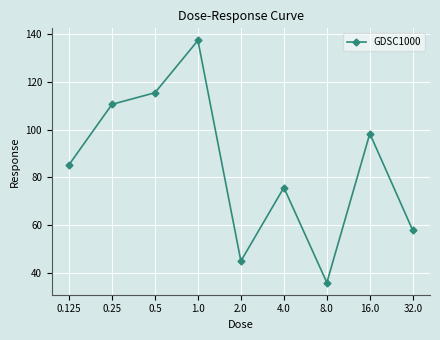

Rank the categories by value from lowest to highest.

8.0, 2.0, 32.0, 4.0, 0.125, 16.0, 0.25, 0.5, 1.0